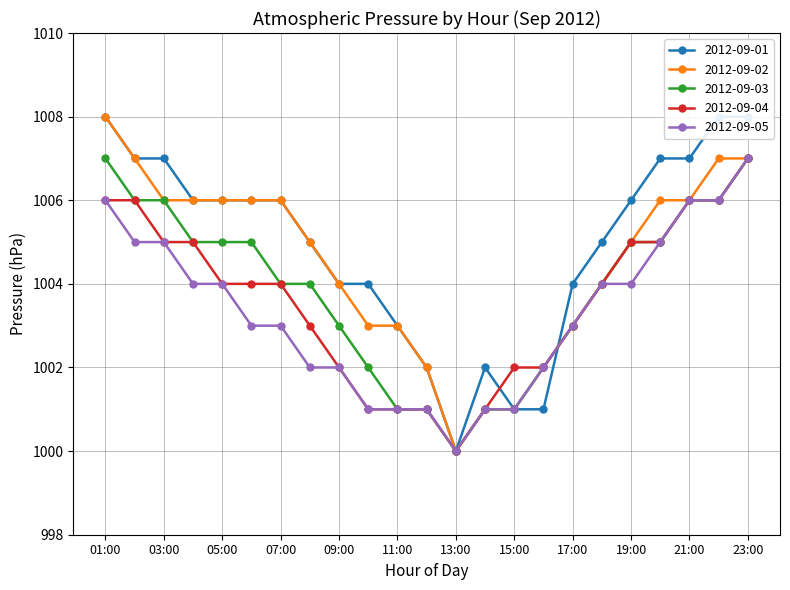

List the labels in order of 2012-09-01 value, smallest first.

13:00, 15:00, 16:00, 12:00, 14:00, 11:00, 09:00, 10:00, 17:00, 08:00, 18:00, 04:00, 05:00, 06:00, 07:00, 19:00, 02:00, 03:00, 20:00, 21:00, 01:00, 22:00, 23:00